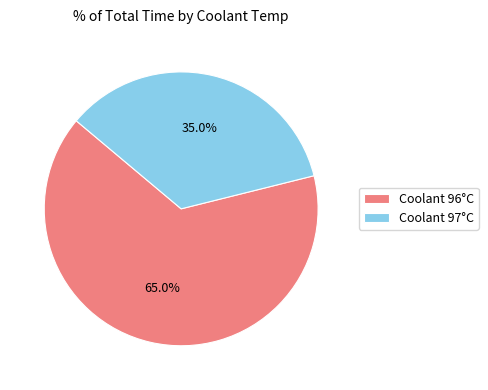

Which slice is the largest?

Coolant 96°C